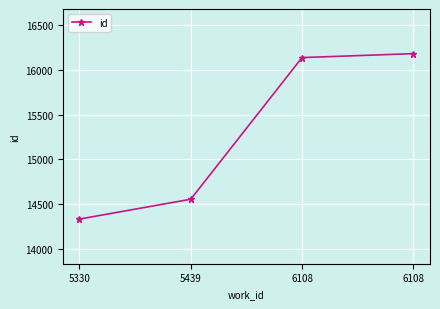

How many data points are less than 16140?

2